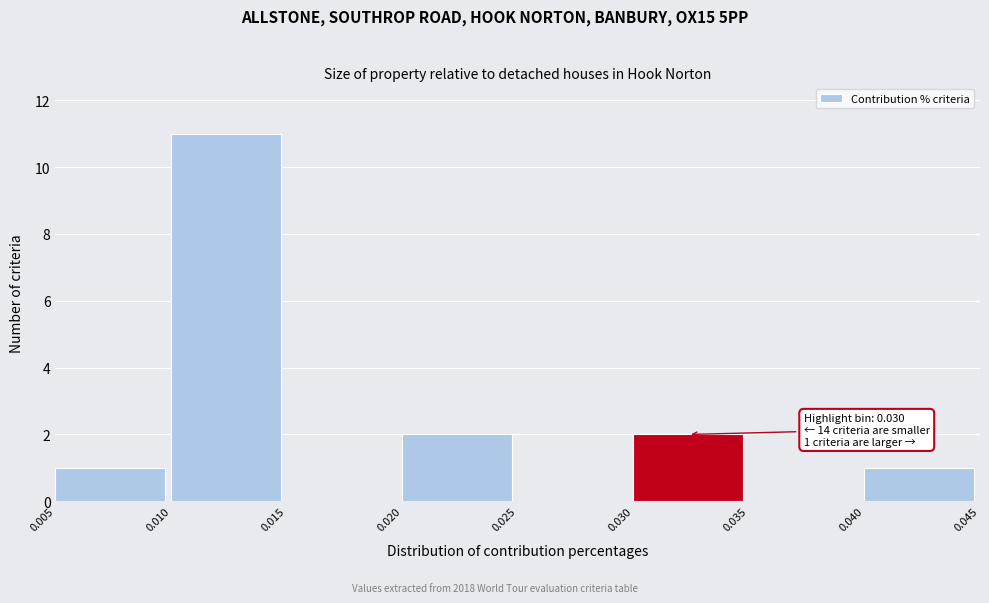

Over which range of the x-axis is the bar tallest?

0.010 to 0.015